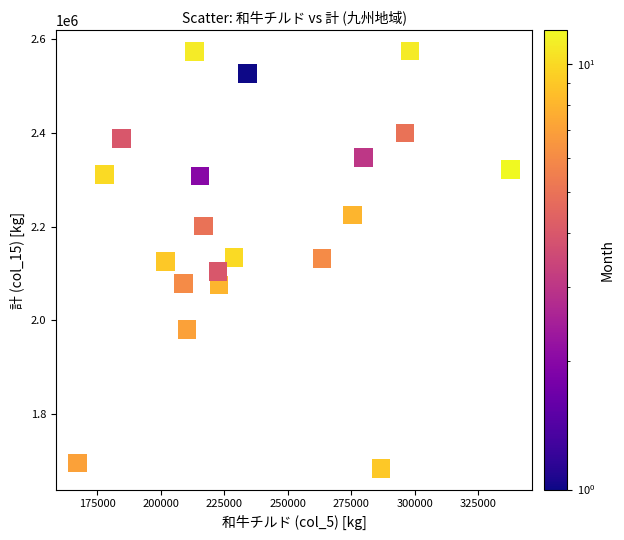

What is the range of Y values (max minus min)?

891617